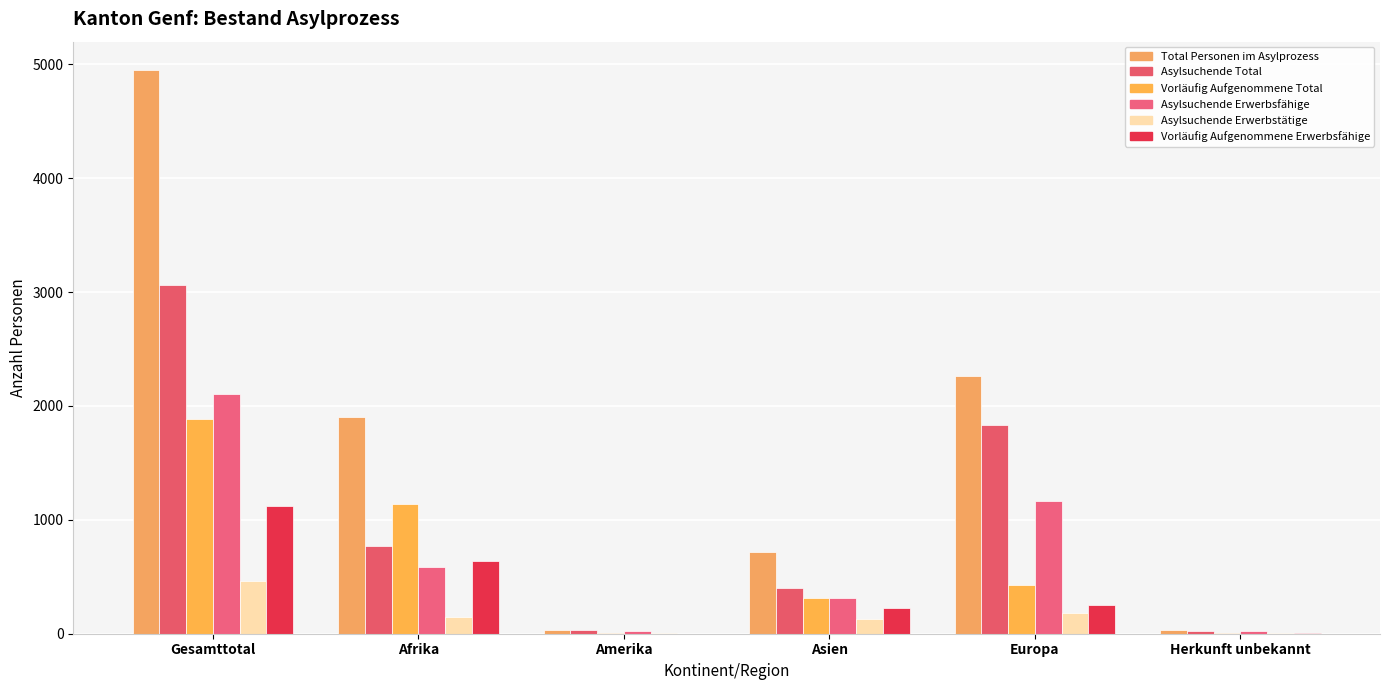

What is the difference between the Total Personen im Asylprozess values at Amerika and Afrika?

1867